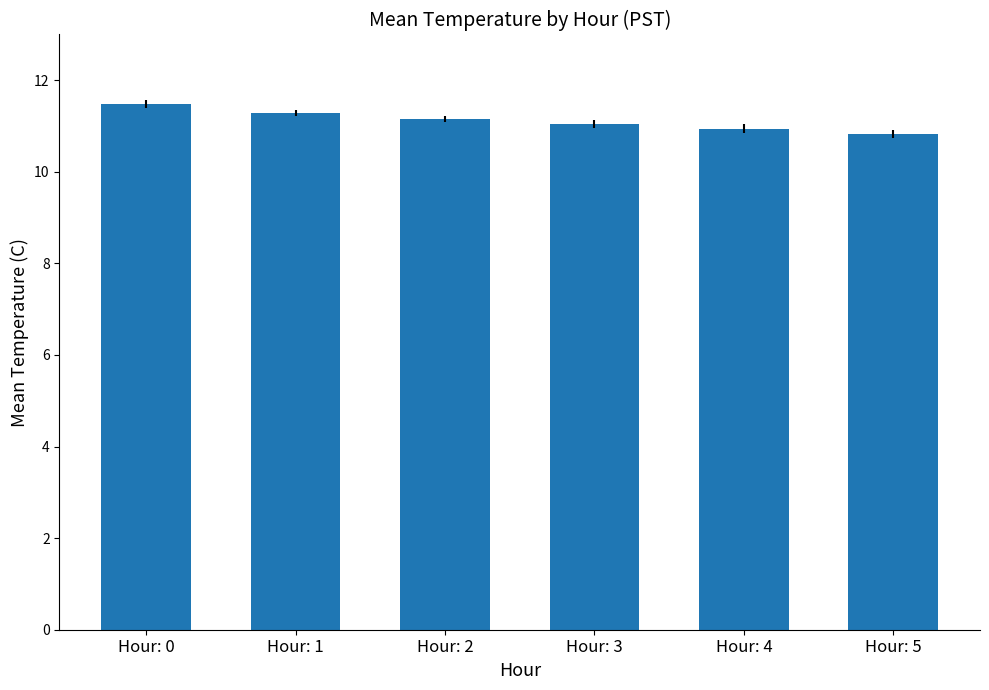

Which label corresponds to the largest value in the chart?

Hour: 0